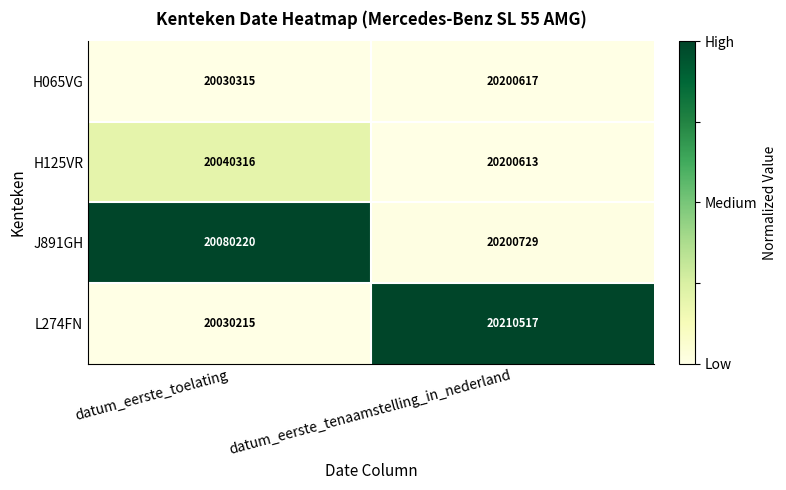

Rank the categories by H065VG value from lowest to highest.

datum_eerste_toelating, datum_eerste_tenaamstelling_in_nederland